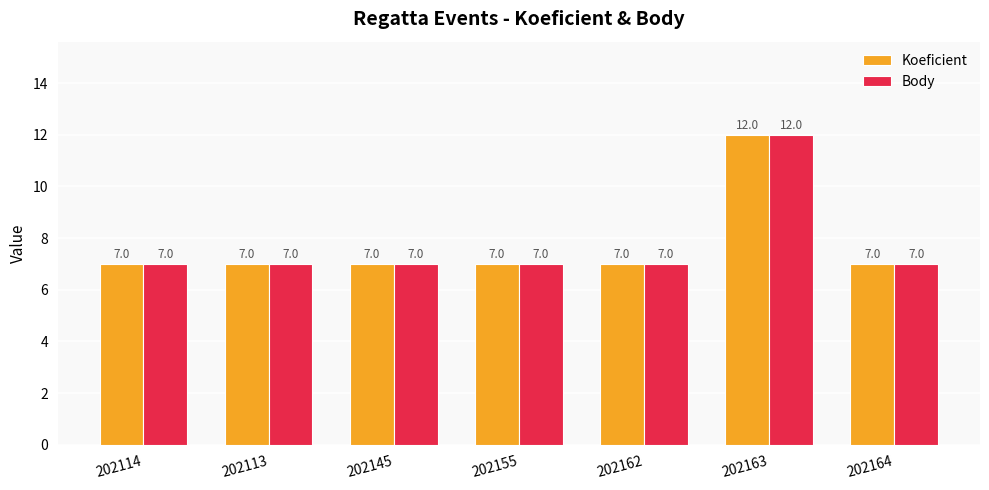

How many bars are there in each group?

2